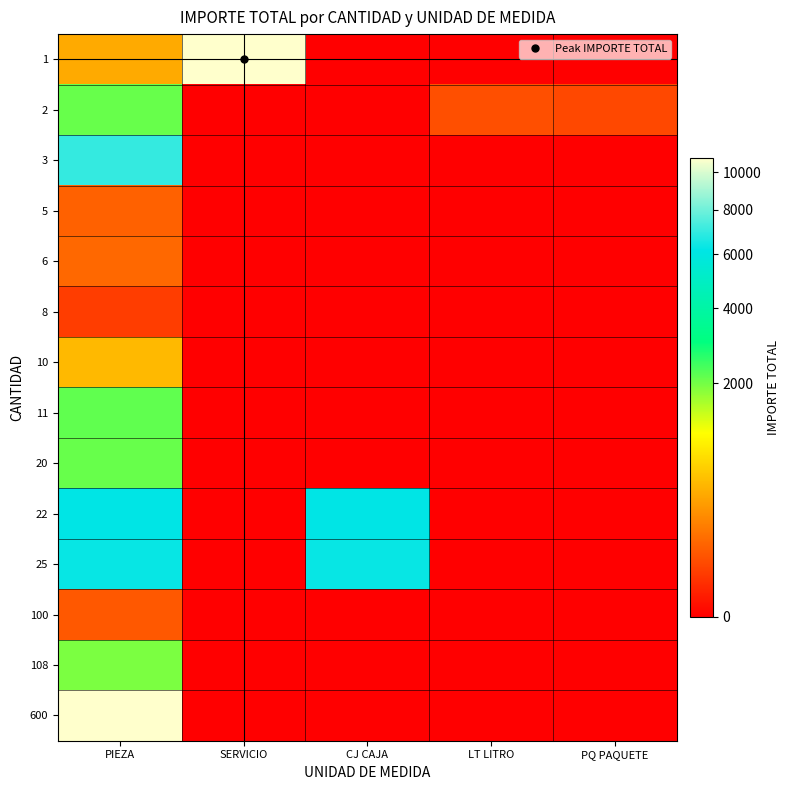

How many series are shown in this chart?

14